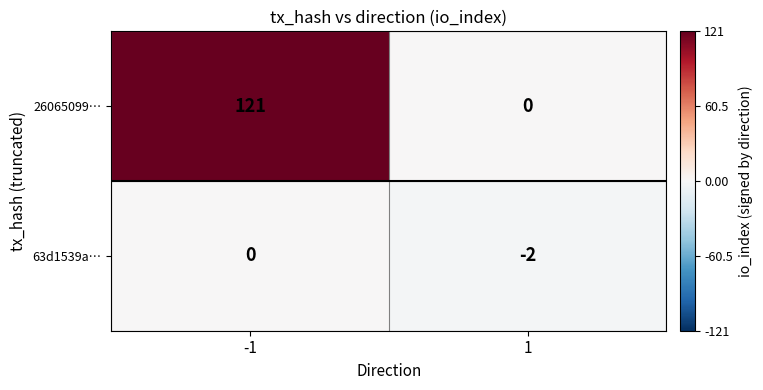

What value does the 26065099… series have at -1, to the nearest 50?

100